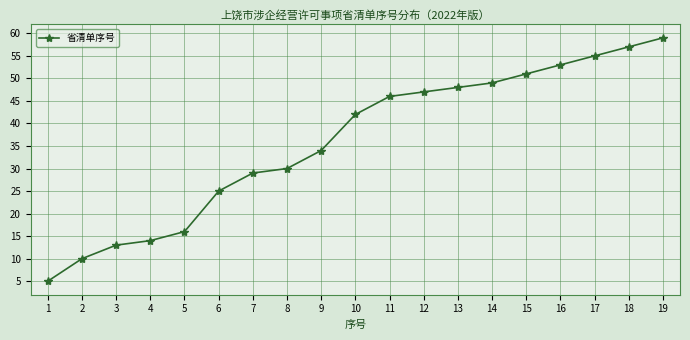

Does the chart have visible grid lines?

Yes